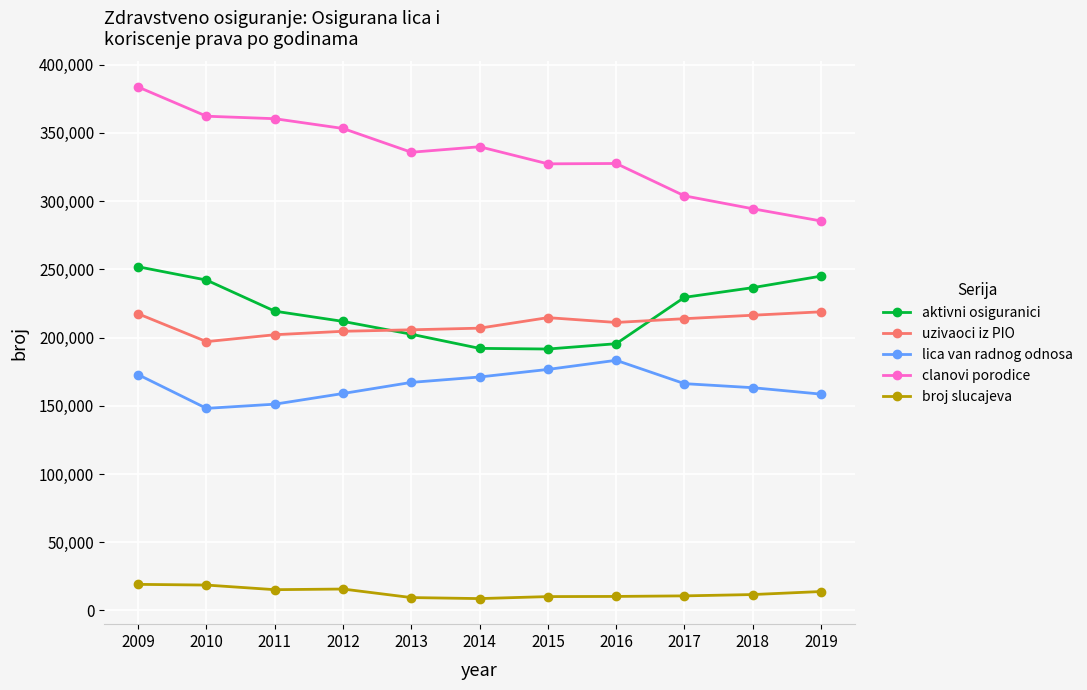

List the series in order of their peak value, highest first.

clanovi porodice, aktivni osiguranici, uzivaoci iz PIO, lica van radnog odnosa, broj slucajeva